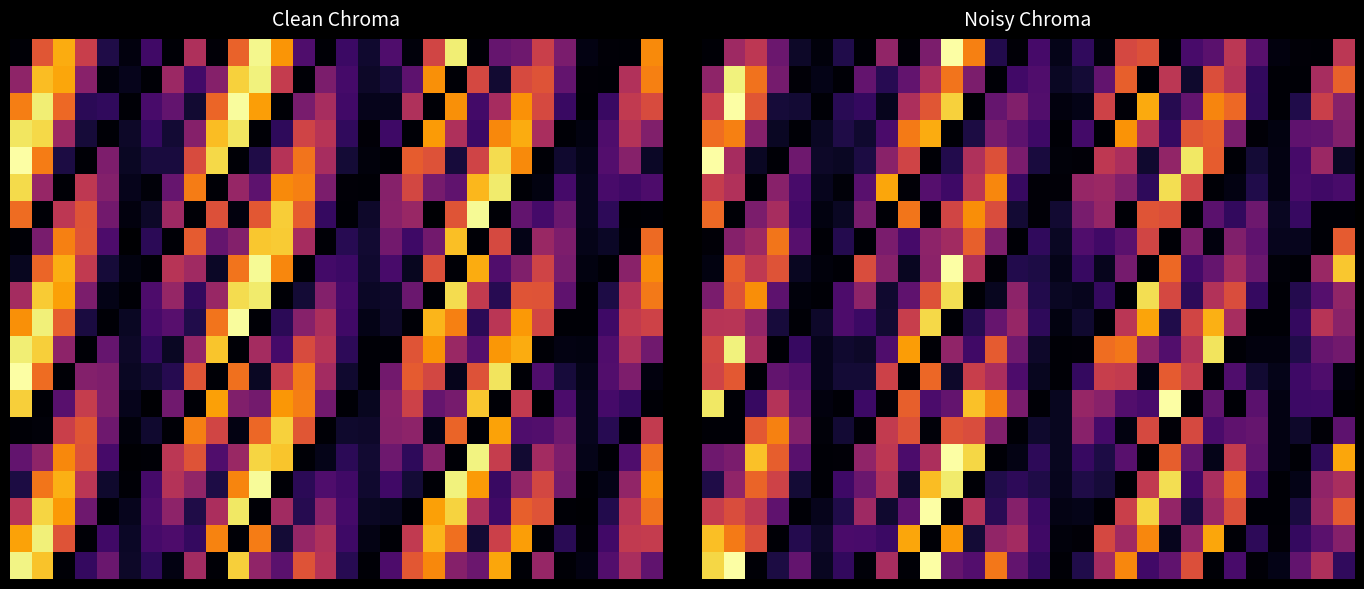

What is the difference between the highest and lowest values at 2?

147.4